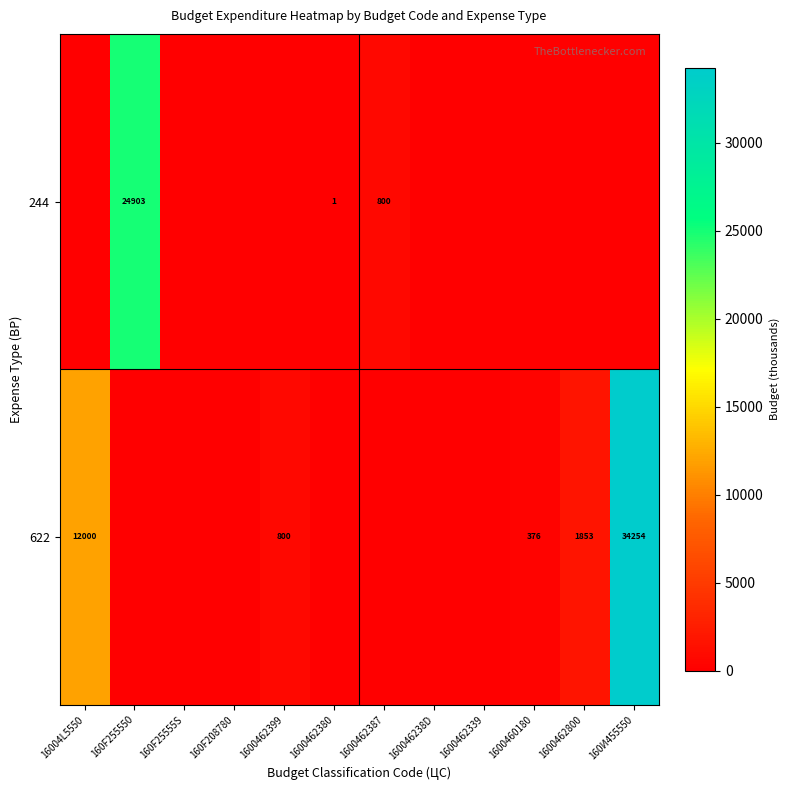

Is the value of 244 at 1600462387 greater than the value of 622 at 16004L5550?

No